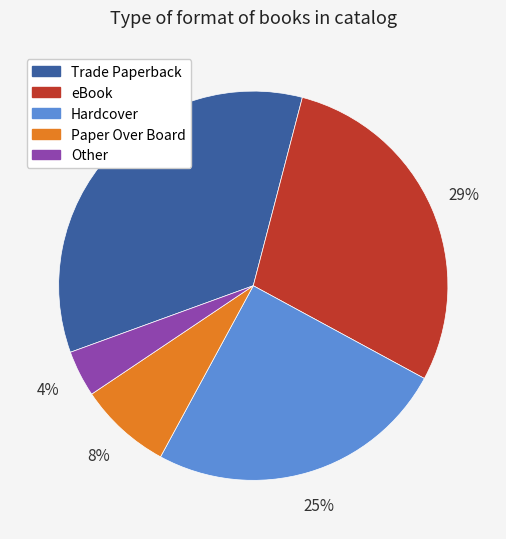

Combined, do Trade Paperback and eBook account for over 50%?

Yes